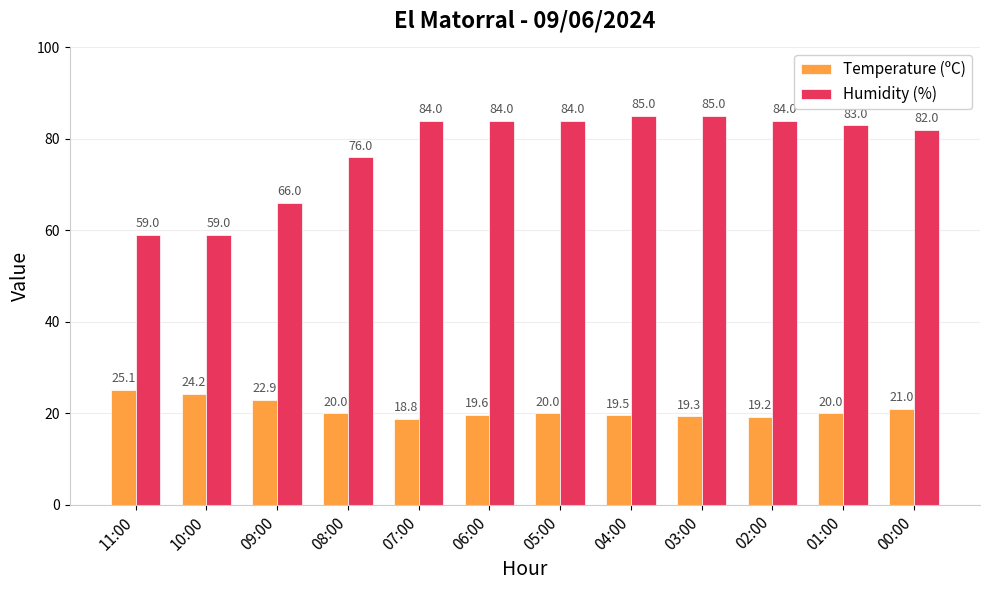

Reading right to left, list all the values displayed in this chart.

Temperature (ºC): 00:00=21.0	01:00=20.0	02:00=19.2	03:00=19.3	04:00=19.5	05:00=20.0	06:00=19.6	07:00=18.8	08:00=20.0	09:00=22.9	10:00=24.2	11:00=25.1
Humidity (%): 00:00=82.0	01:00=83.0	02:00=84.0	03:00=85.0	04:00=85.0	05:00=84.0	06:00=84.0	07:00=84.0	08:00=76.0	09:00=66.0	10:00=59.0	11:00=59.0